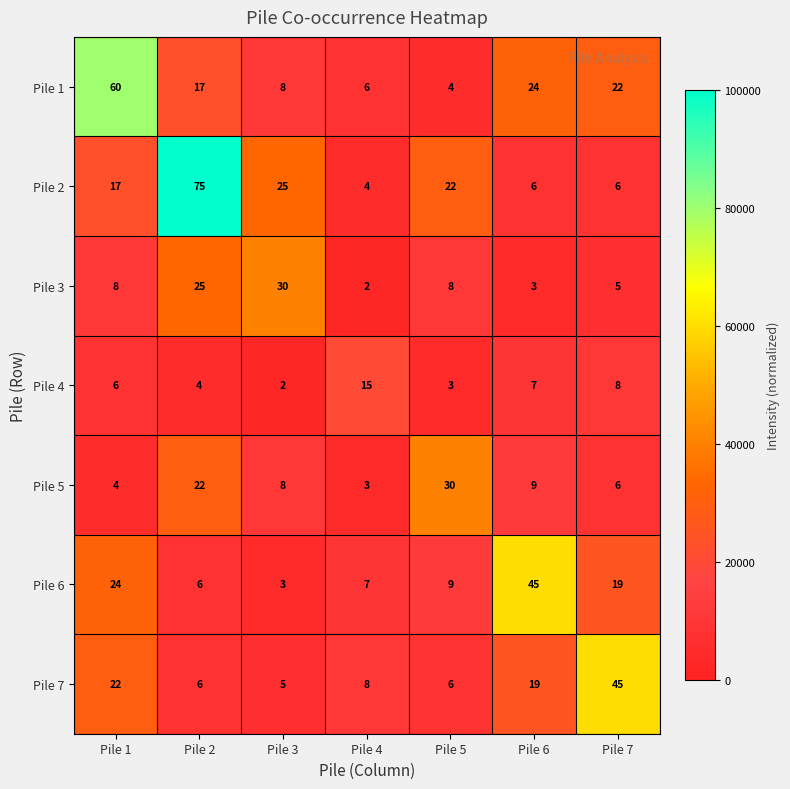

At which category does the chart reach its peak across all series?

Pile 2